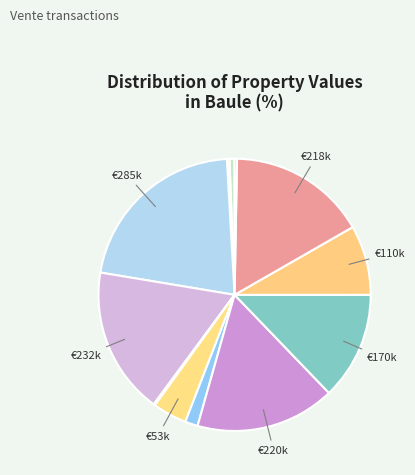

To the nearest percent, what is the difference between the largest and smallest slice percentages?

21%